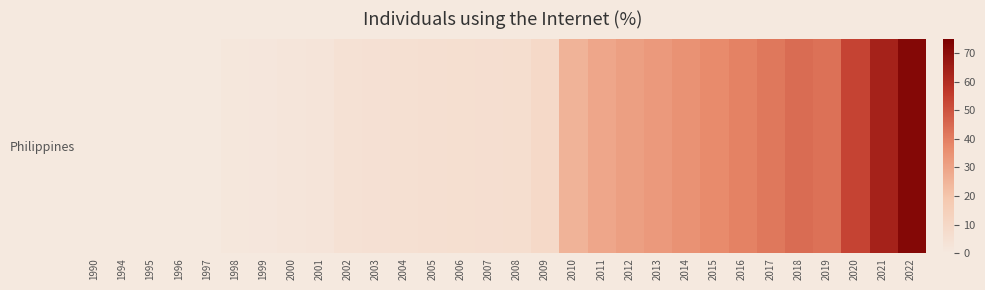

At which label does the data first exceed 6?

2008